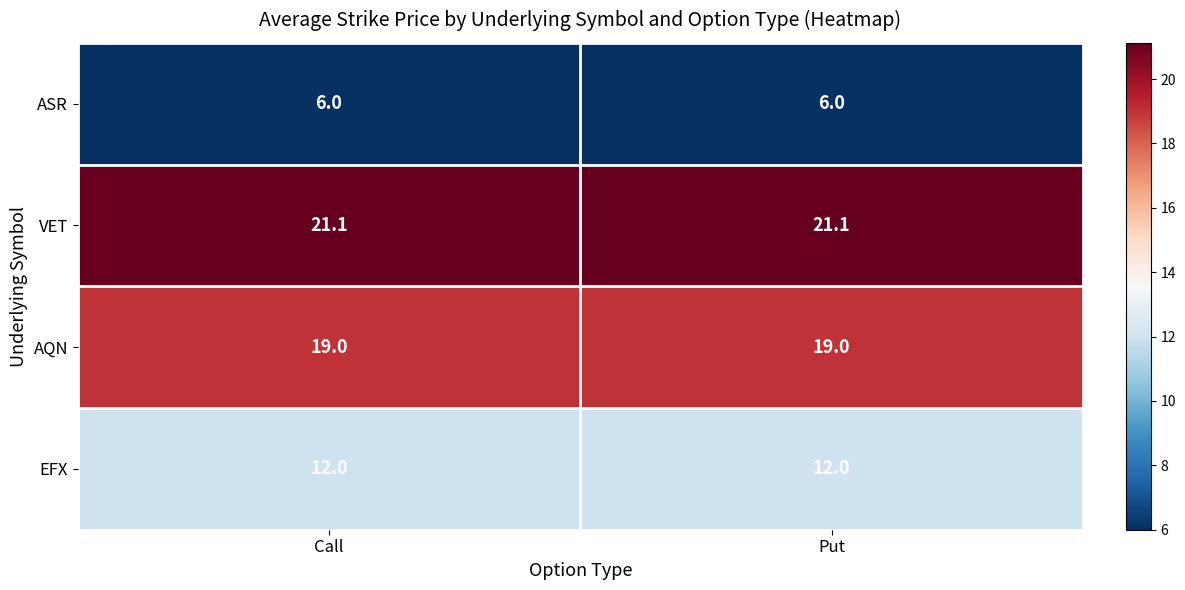

Read the ASR value at Put.

6.0